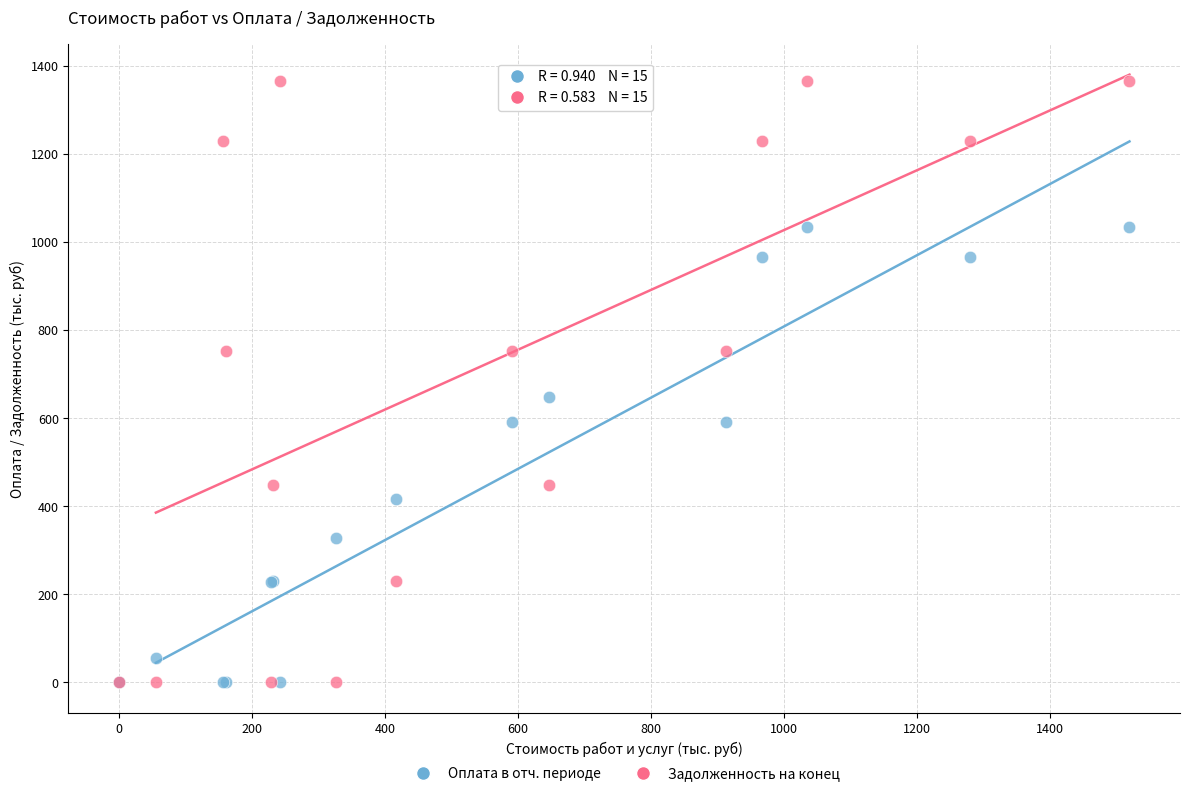

Across all series, what Y value is closest to 683?

647.1